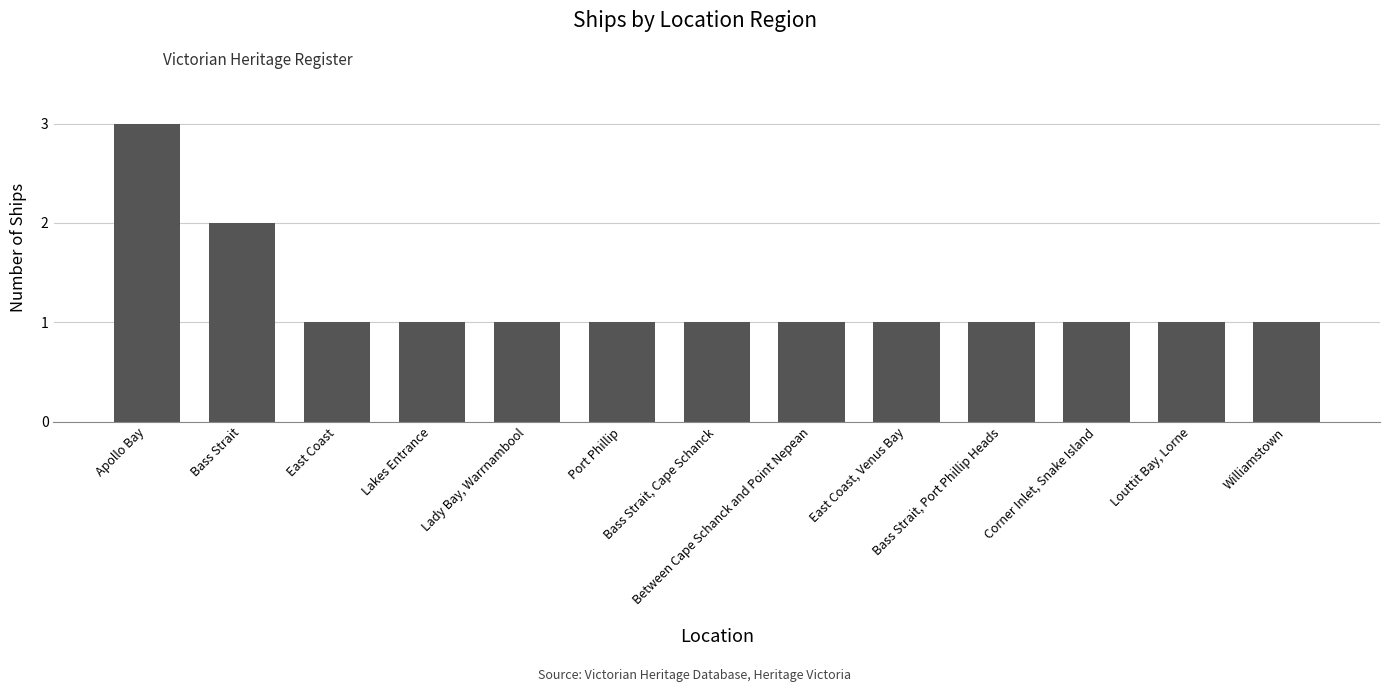

The value at Corner Inlet, Snake Island is 1. True or false?

True